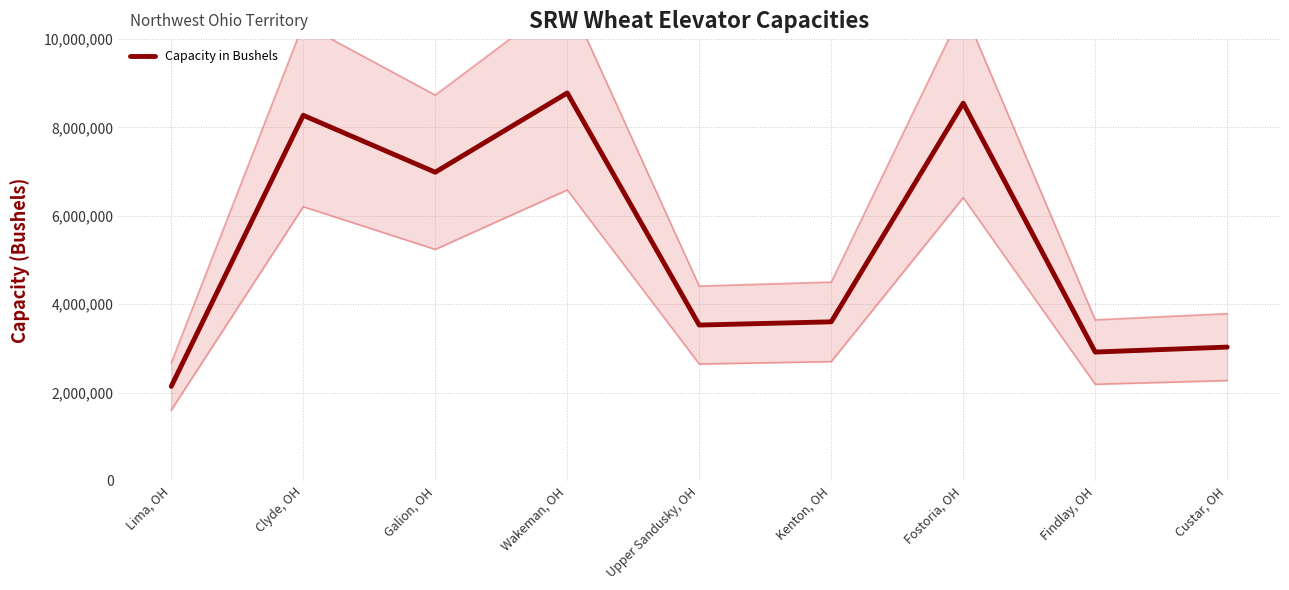

List the labels in order of value, largest first.

Wakeman, OH, Fostoria, OH, Clyde, OH, Galion, OH, Kenton, OH, Upper Sandusky, OH, Custar, OH, Findlay, OH, Lima, OH